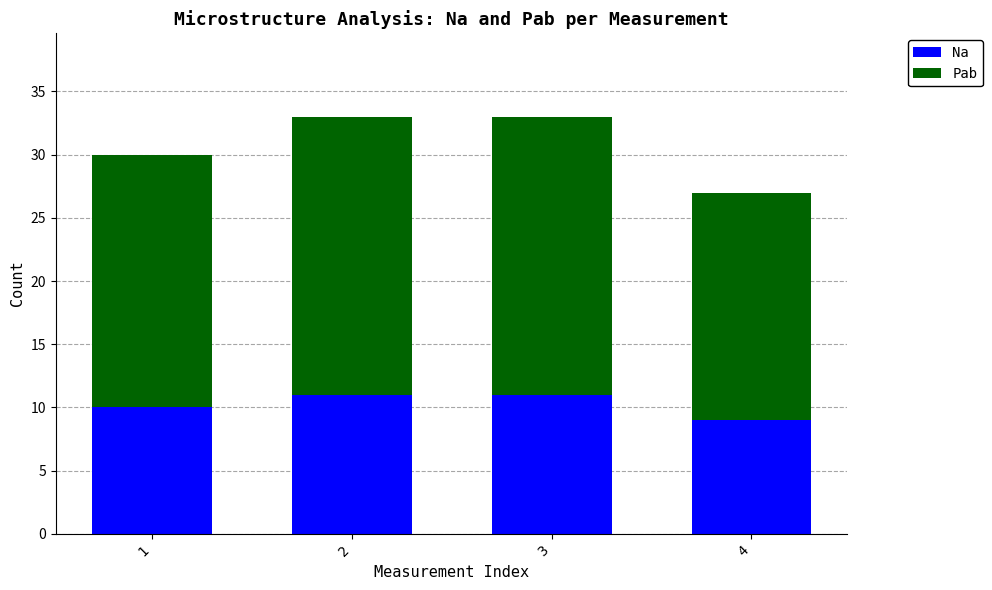

What is the total value across all series at 3?

33